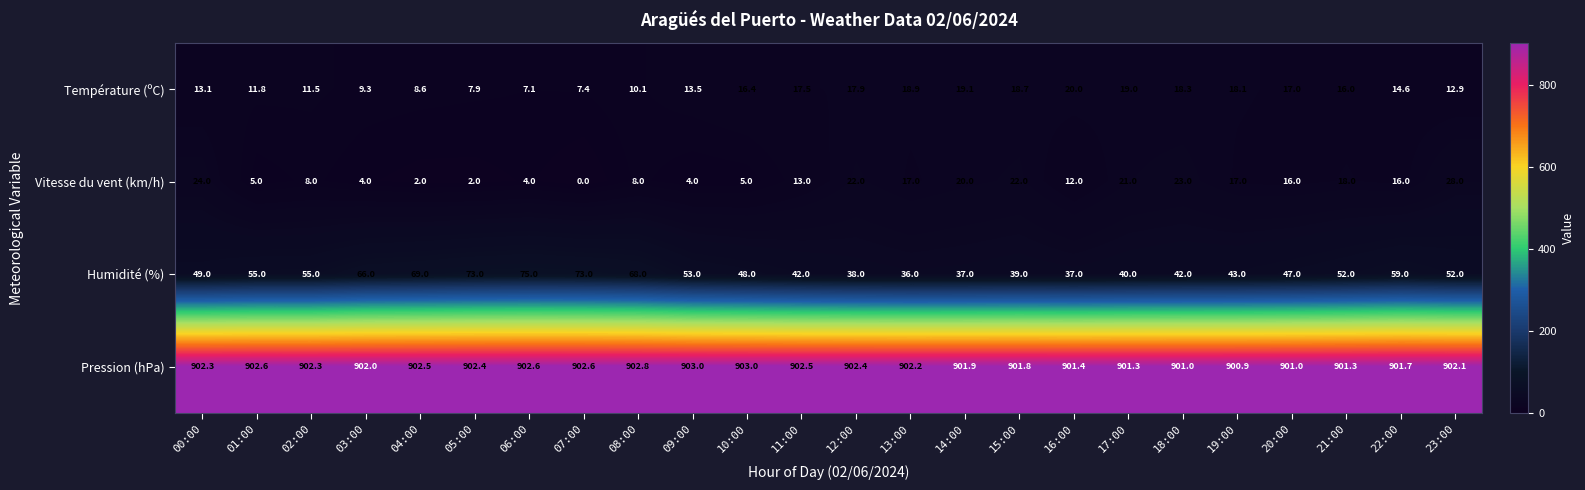

What is the difference between the maximum and minimum values in the Pression (hPa) series?

2.1